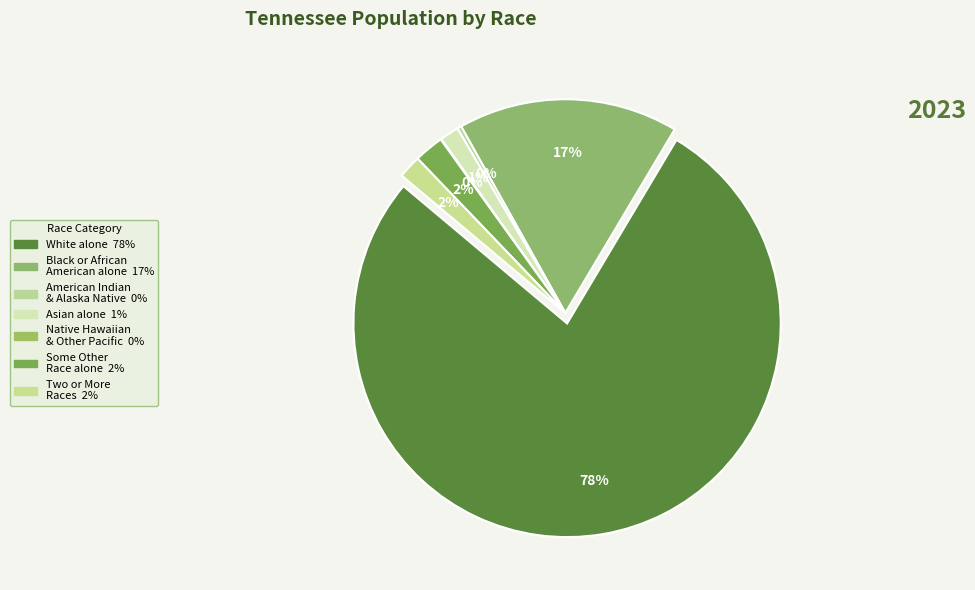

Which category has the smallest portion of the pie?

Native Hawaiian and Other Pacific